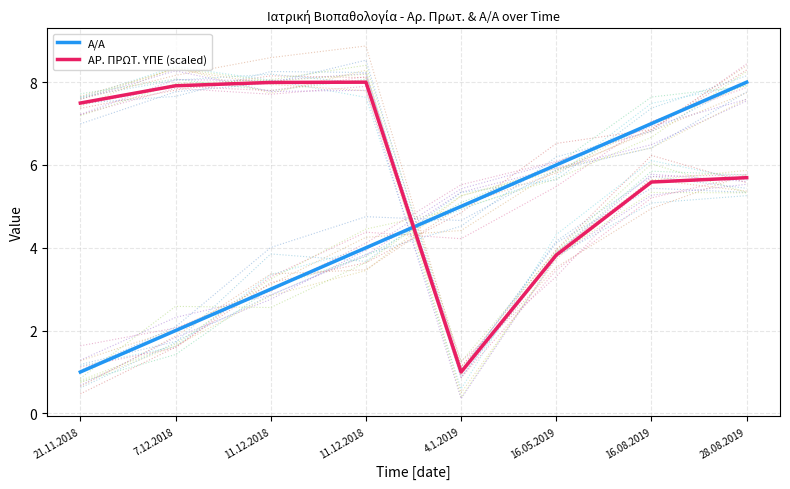

The Α/Α series shows 1.0 at 21.11.2018. True or false?

True